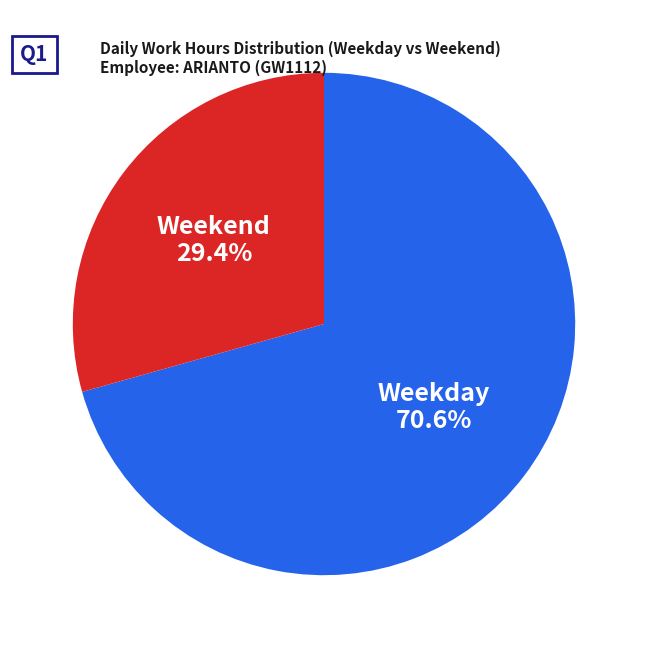

Combined, do Weekday and Weekend account for over 50%?

Yes